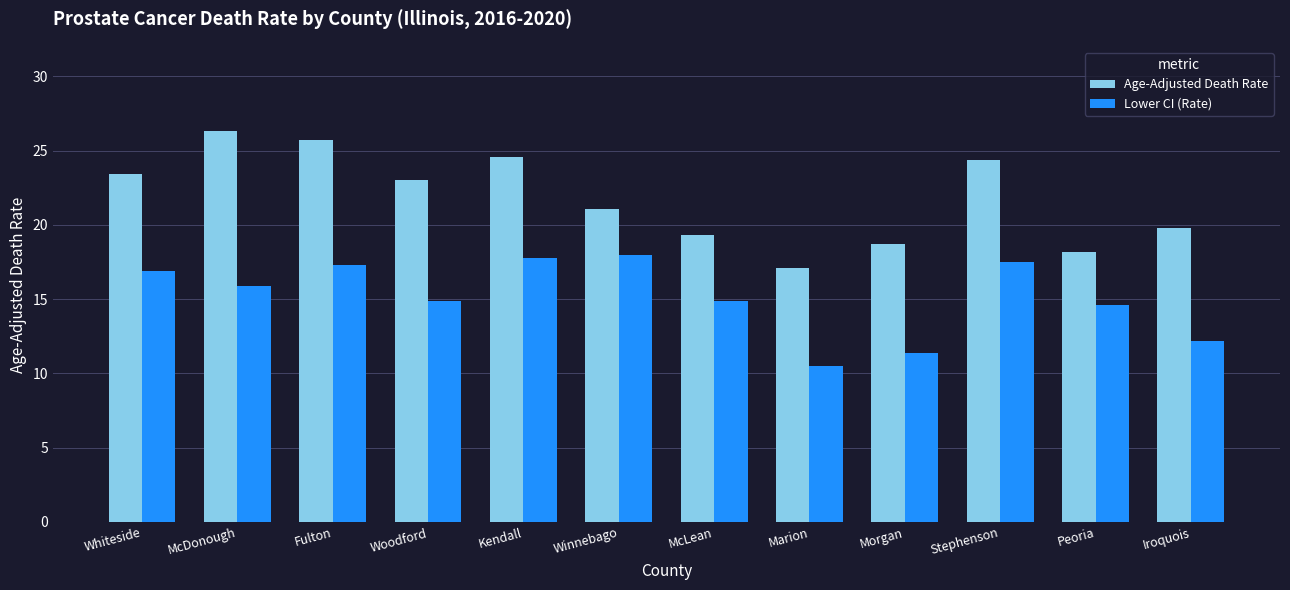

At which label is Lower CI (Rate) closest to 14?

Peoria